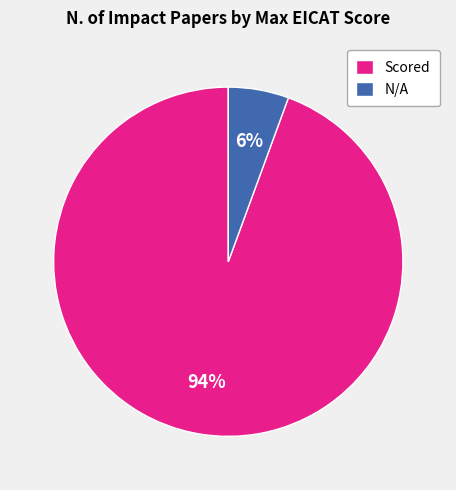

Which has a higher value, N/A or Scored?

Scored